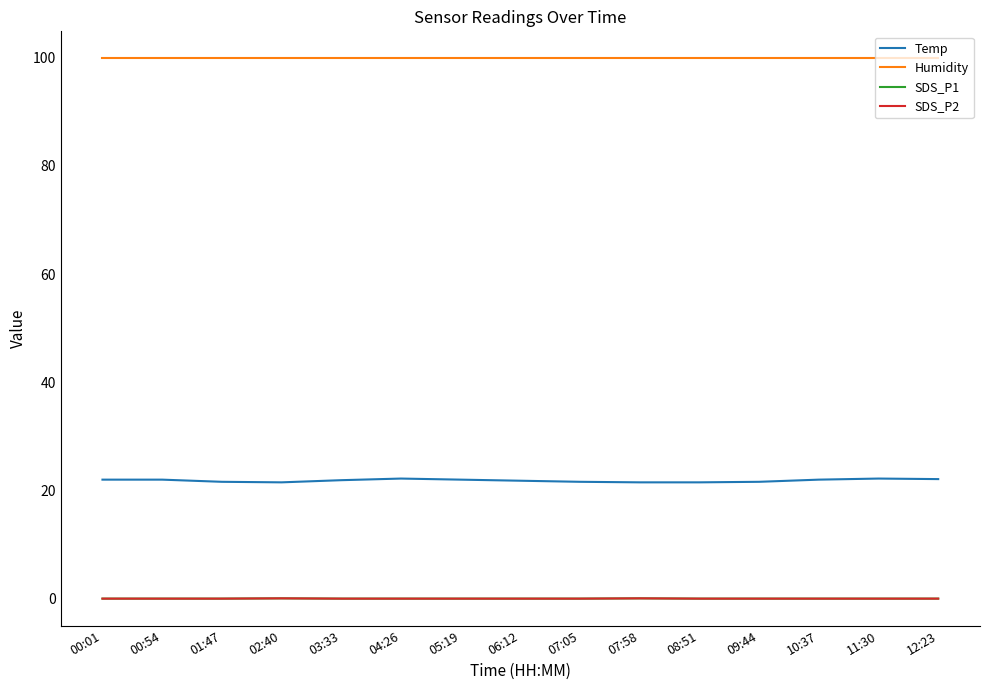

Is this an area chart (filled region under the line)?

No